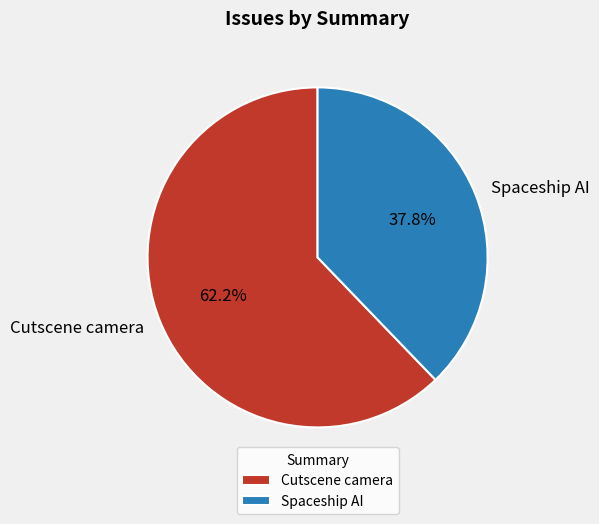

Is the sum of Cutscene camera and Spaceship AI greater than half?

Yes